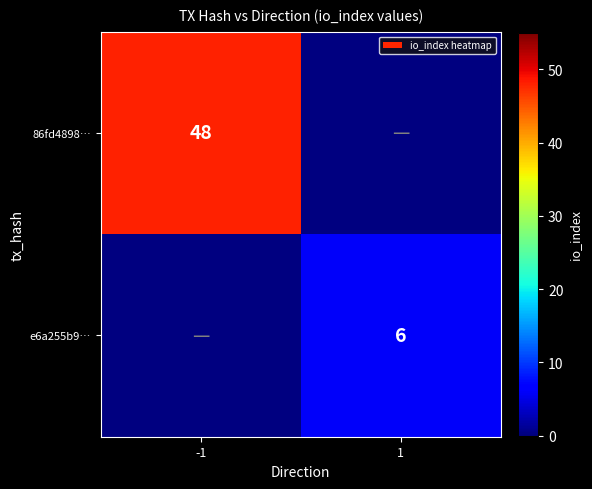

True or false: 86fd4898… has a value of 48 at -1.

True